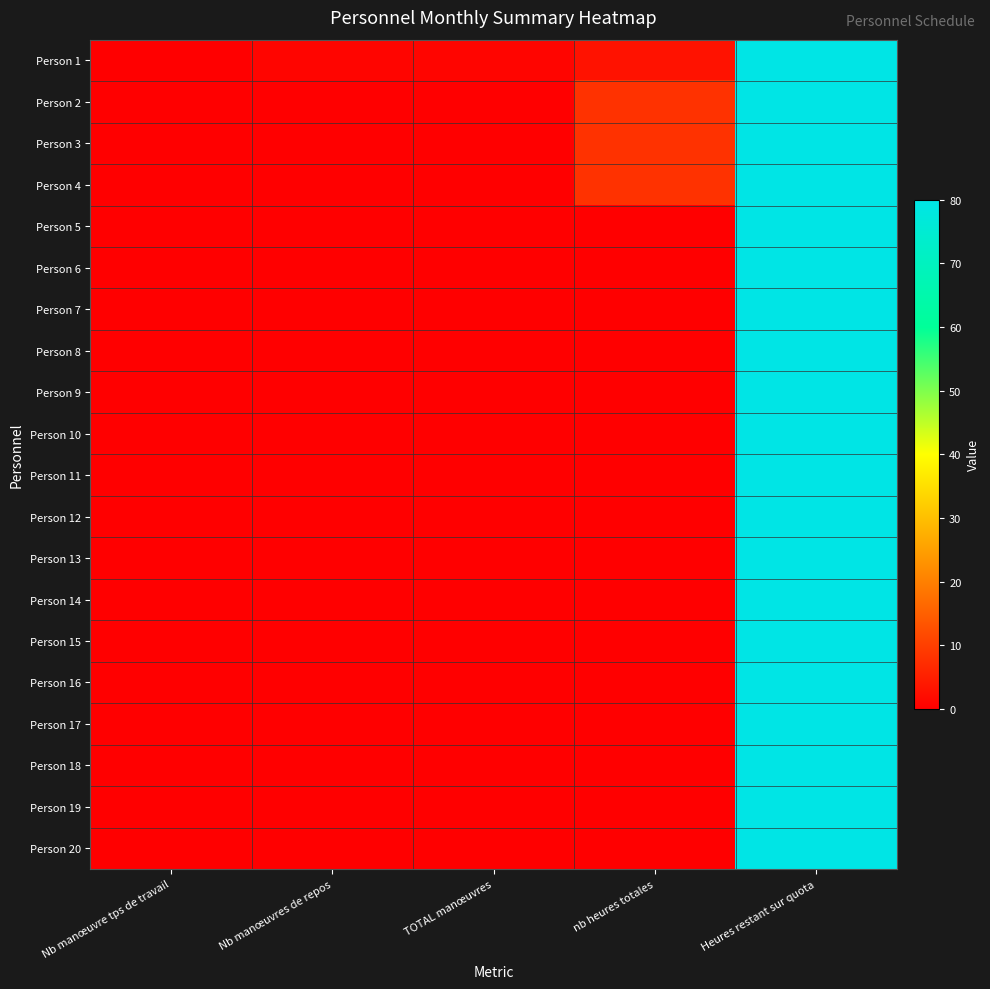

Between Nb manœuvres de repos and Heures restant sur quota, which is larger?

Heures restant sur quota